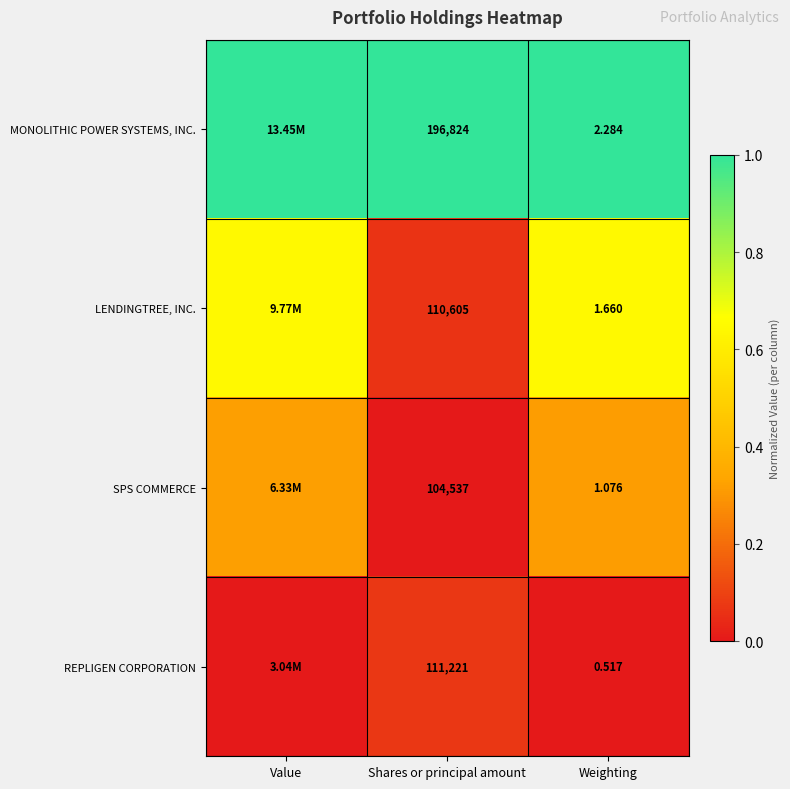

What is the total value across all series at Weighting?

5.5